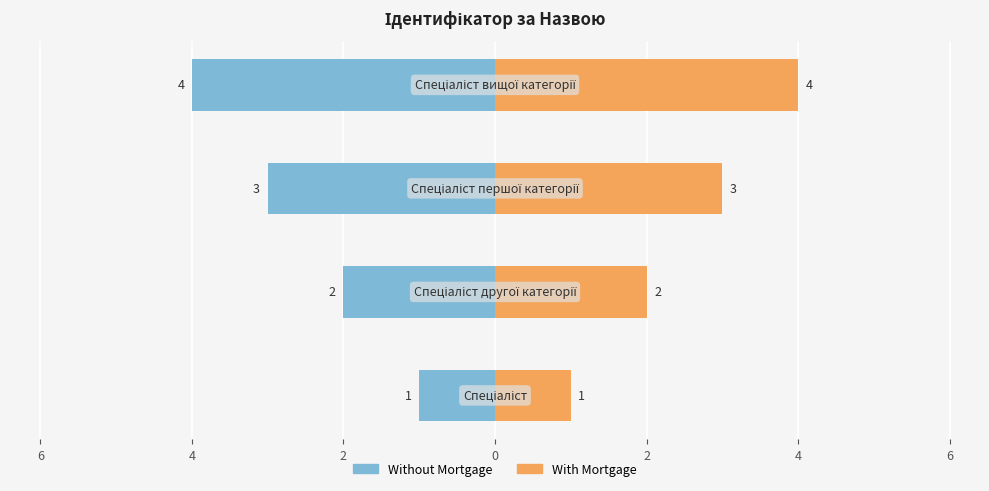

What is the sum of the values at Спеціаліст and Спеціаліст першої категорії?

4